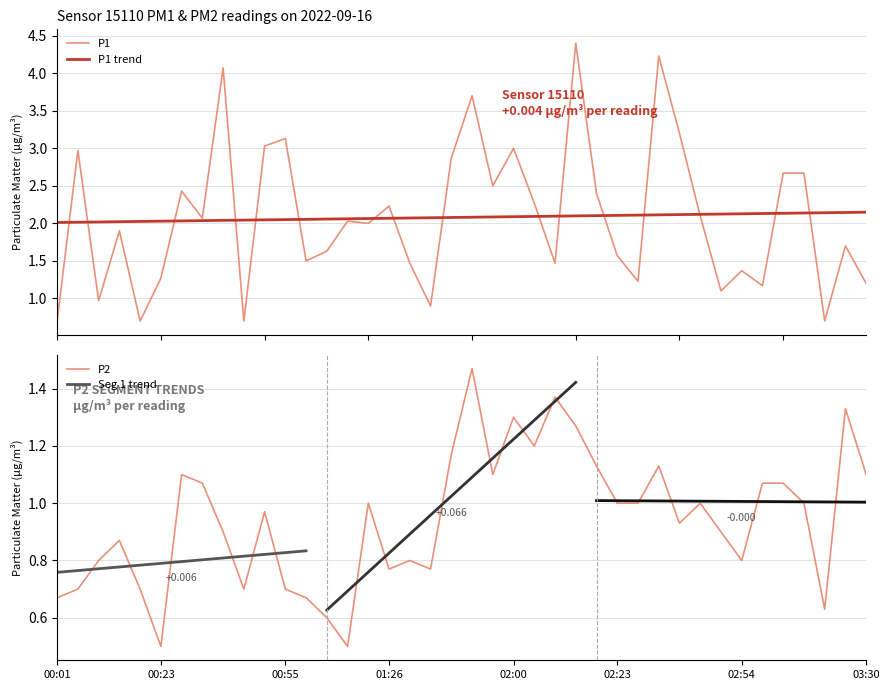

What is the minimum value for P1?

0.7